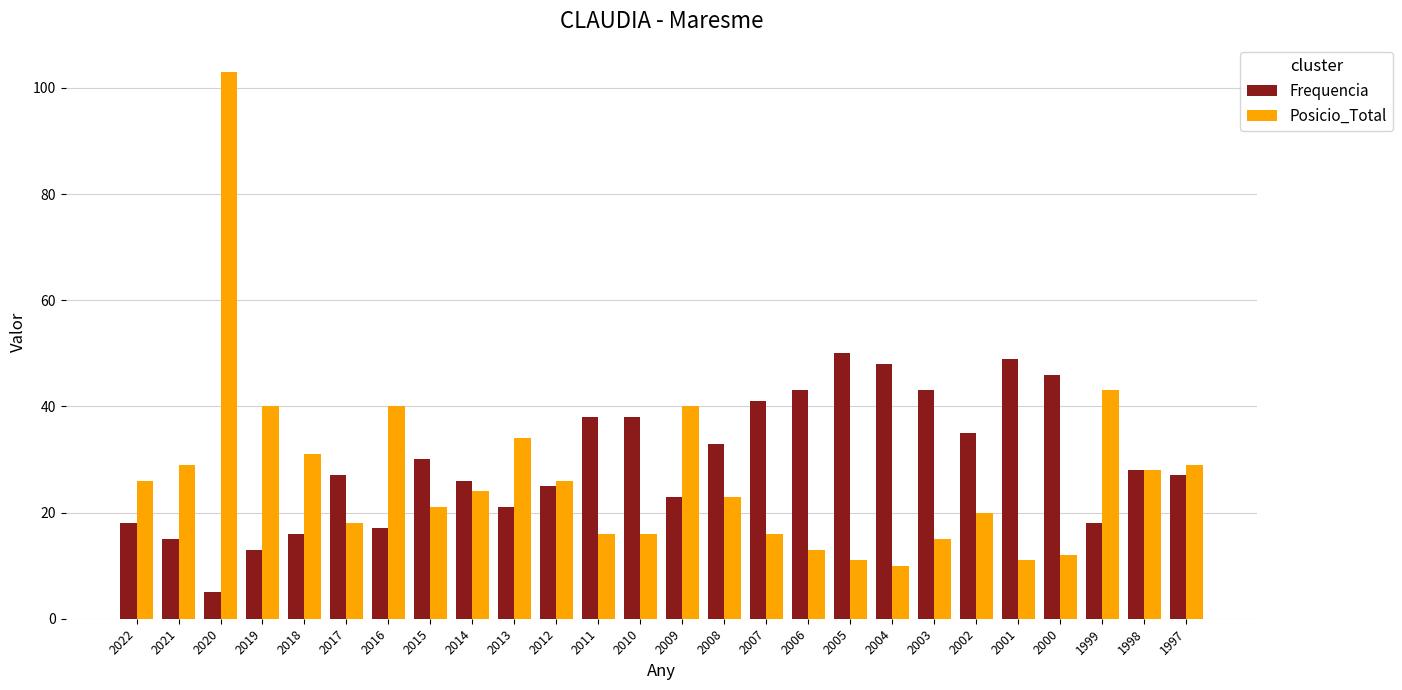

Does the chart contain stacked bars?

No